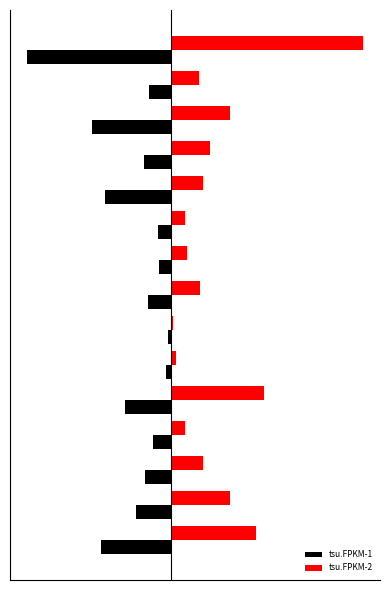

Reading left to right, what are all the values shown in this chart?

tsu.FPKM-1: -26.5	-13.1	-9.9	-6.7	-17.6	-2.0	-1.1	-8.6	-4.5	-5.0	-24.9	-10.3	-29.8	-8.4	-54.5
tsu.FPKM-2: 31.9	22.2	12.0	5.3	35.0	1.7	0.7	10.7	5.9	5.0	12.1	14.6	22.3	10.3	72.4